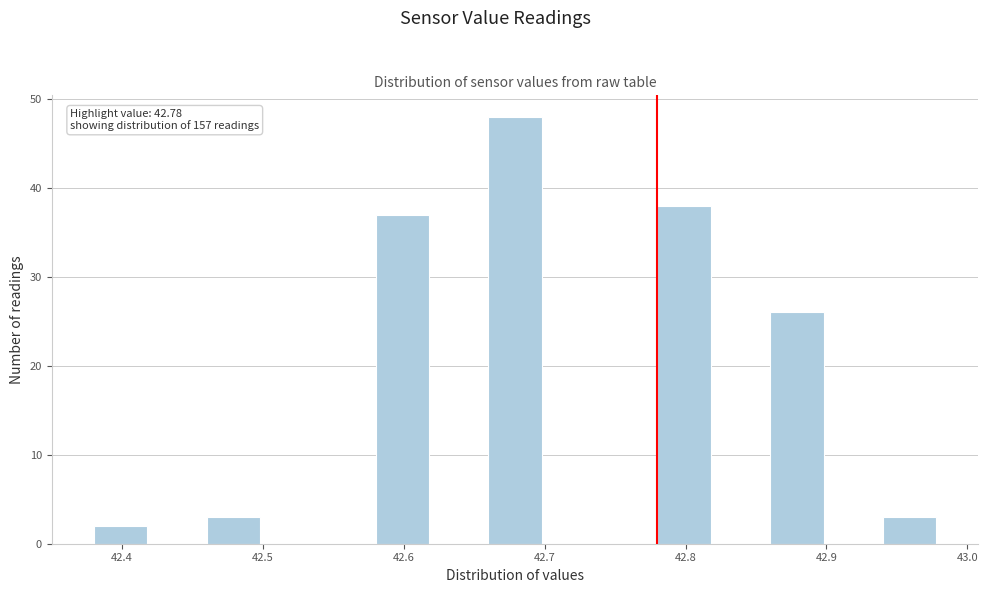

Which range on the x-axis has the tallest bar?

42.66 to 42.70